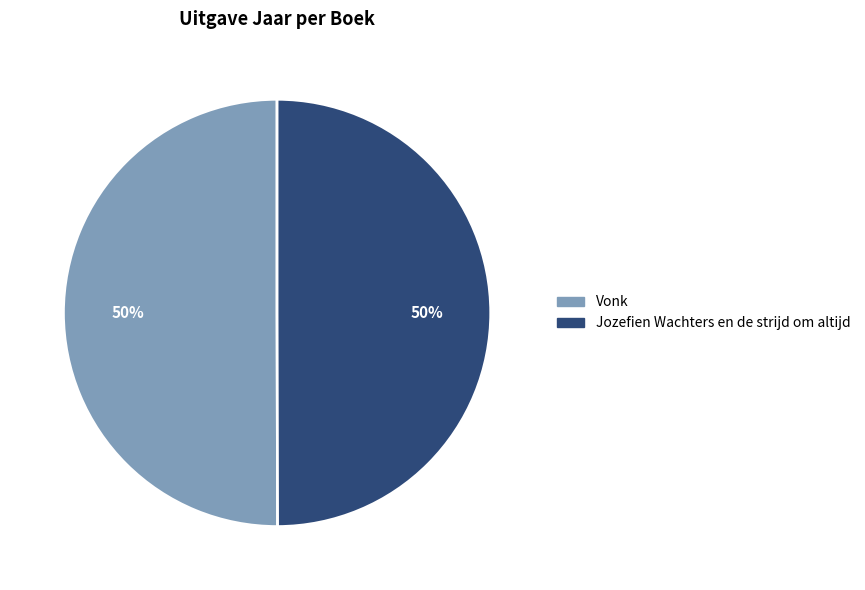

To the nearest percent, what percentage of the pie is Jozefien Wachters en de strijd om altijd?

50%